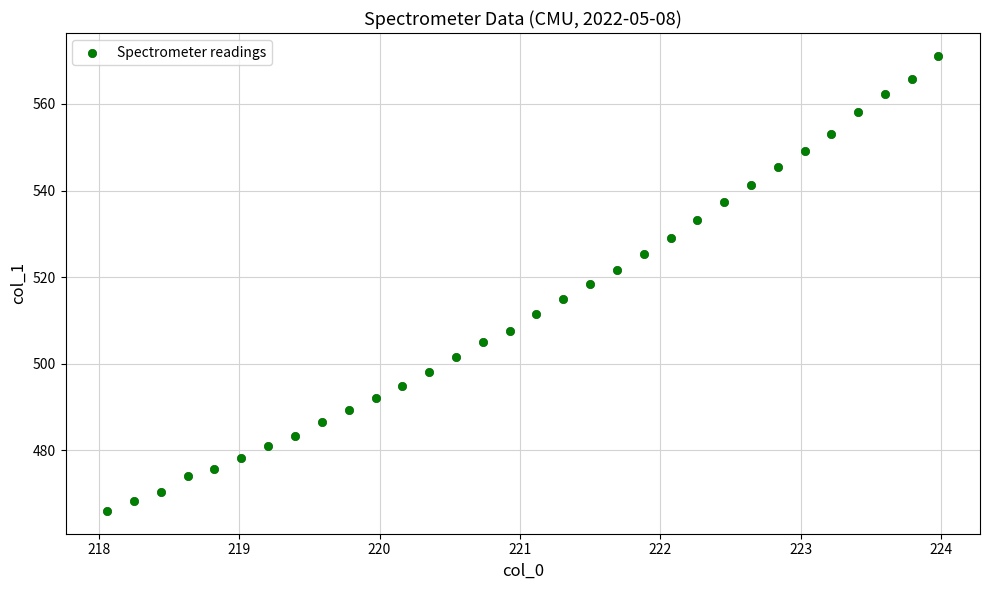

What is the range of Y values (max minus min)?

105.1